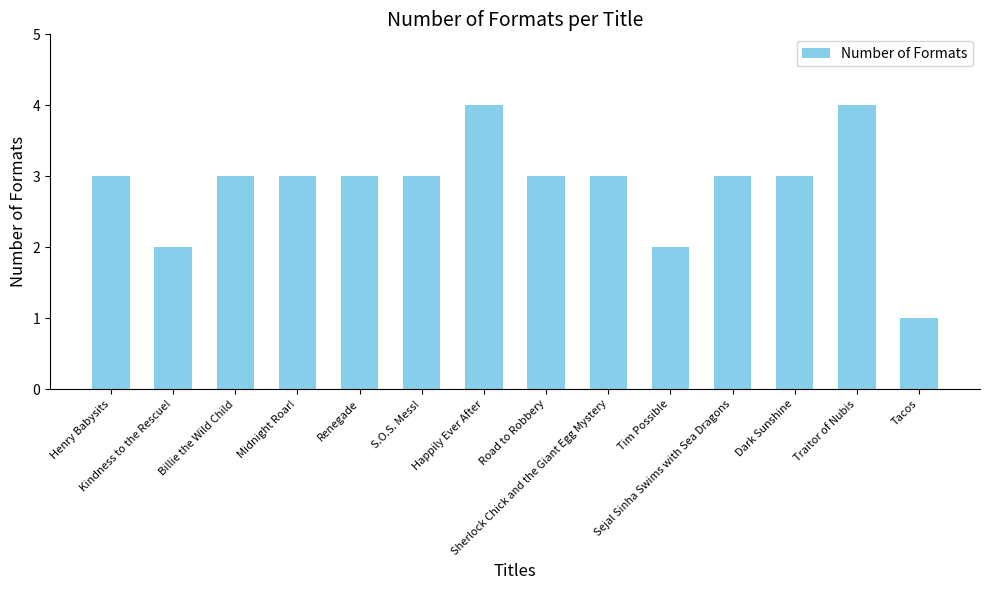

What is the maximum value shown in the chart?

4